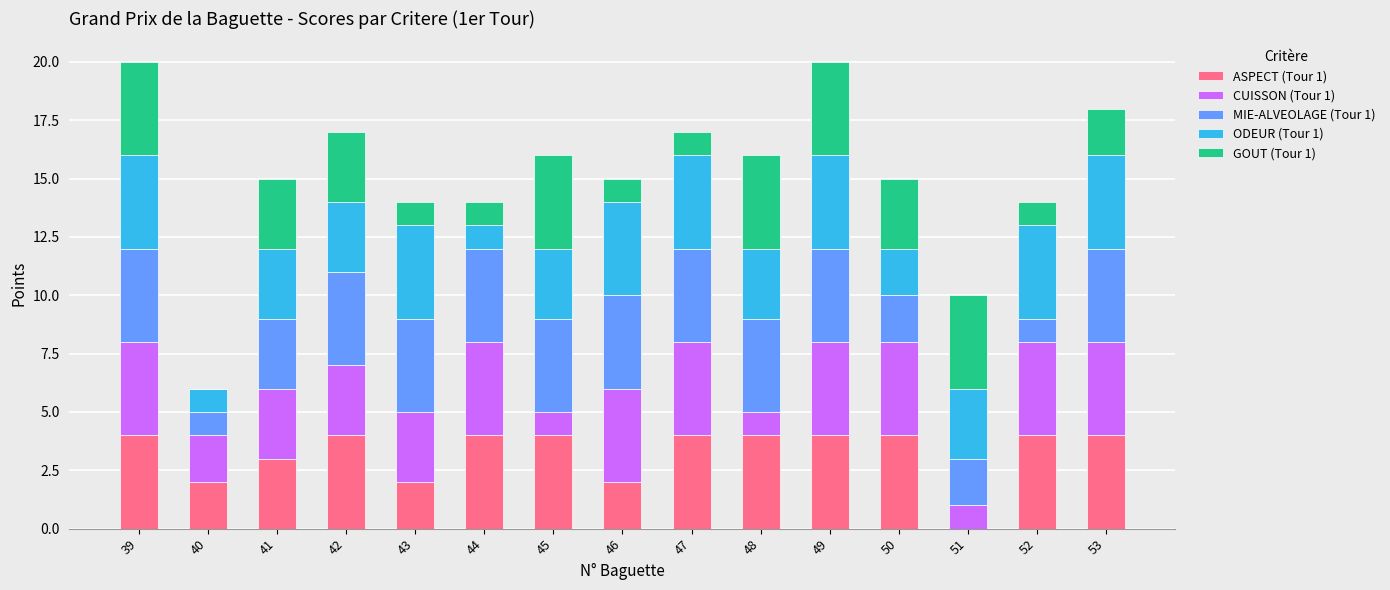

What is the total value across all series at 43?

14